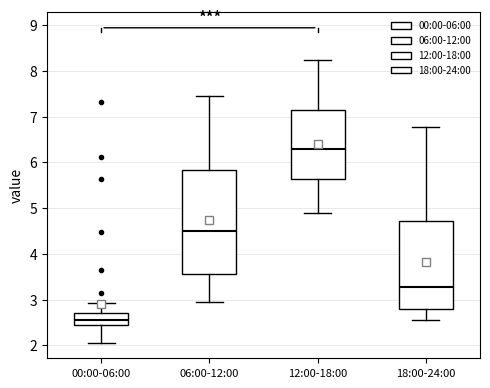

Reading left to right, transcribe this box plot: for each box, give where its median line is, the range the box spans, and where its two whiskers end, as read against the y-axis. The values are not printed on the chart, so give them approximately, as read against the axis.

00:00-06:00: median 2.6, box 2.4 to 2.7, whiskers 2.1 to 2.9
06:00-12:00: median 4.5, box 3.6 to 5.8, whiskers 3.0 to 7.5
12:00-18:00: median 6.3, box 5.6 to 7.1, whiskers 4.9 to 8.2
18:00-24:00: median 3.3, box 2.8 to 4.7, whiskers 2.6 to 6.8